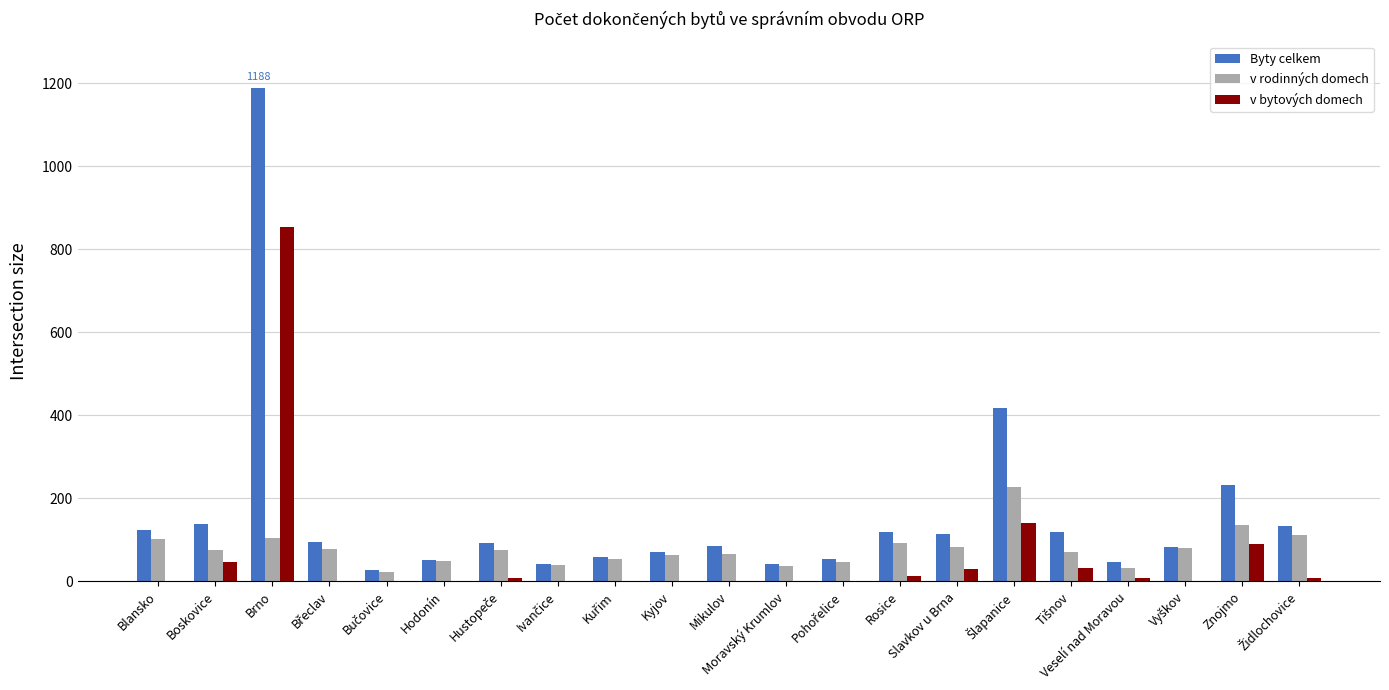

At which label does v rodinných domech first exceed 75?

Blansko